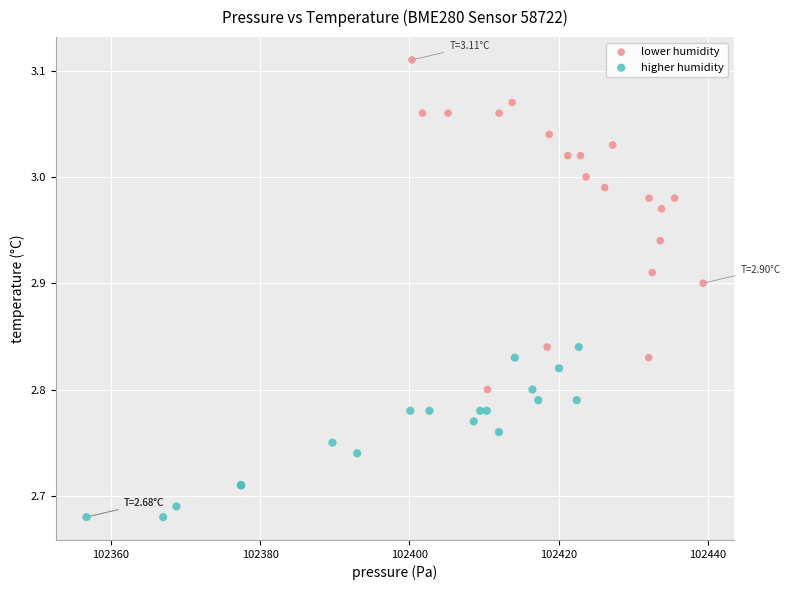

Which series has the largest Y range (max minus min)?

lower humidity